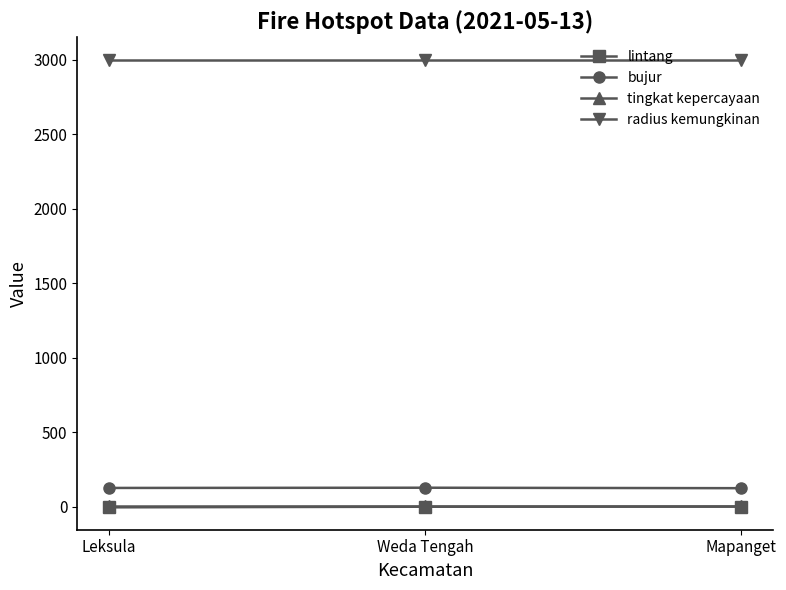

What is the label of the 2nd point from the left?

Weda Tengah